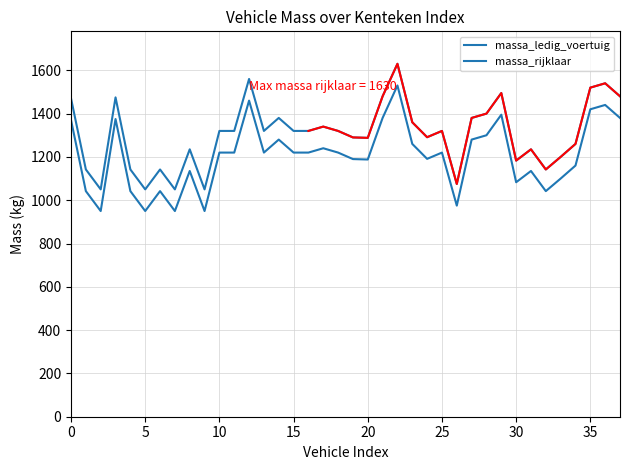

What is the value of the massa_rijklaar point at the 7th from the left?

1142